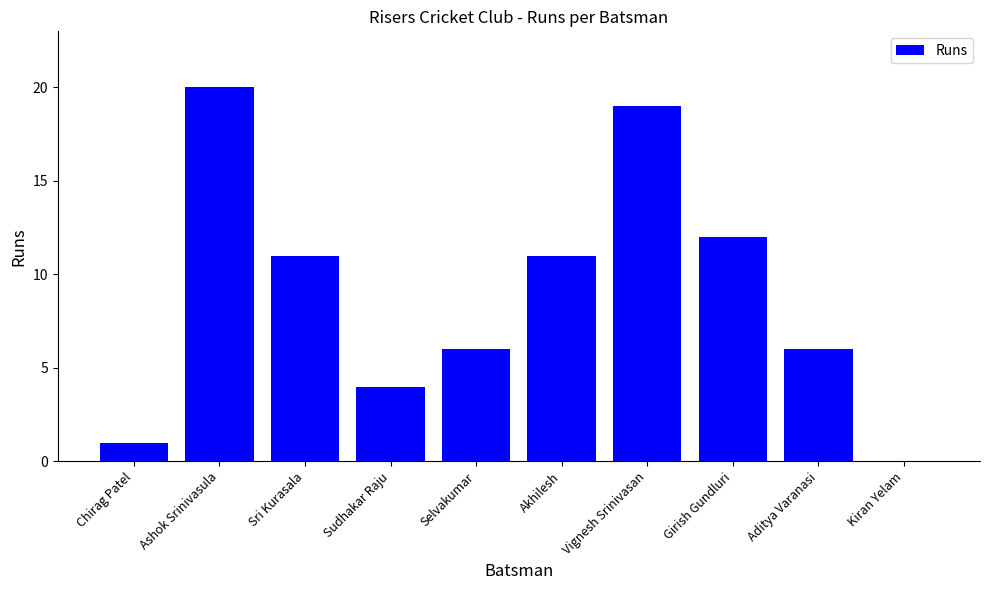

Which label corresponds to the largest value in the chart?

Ashok Srinivasula